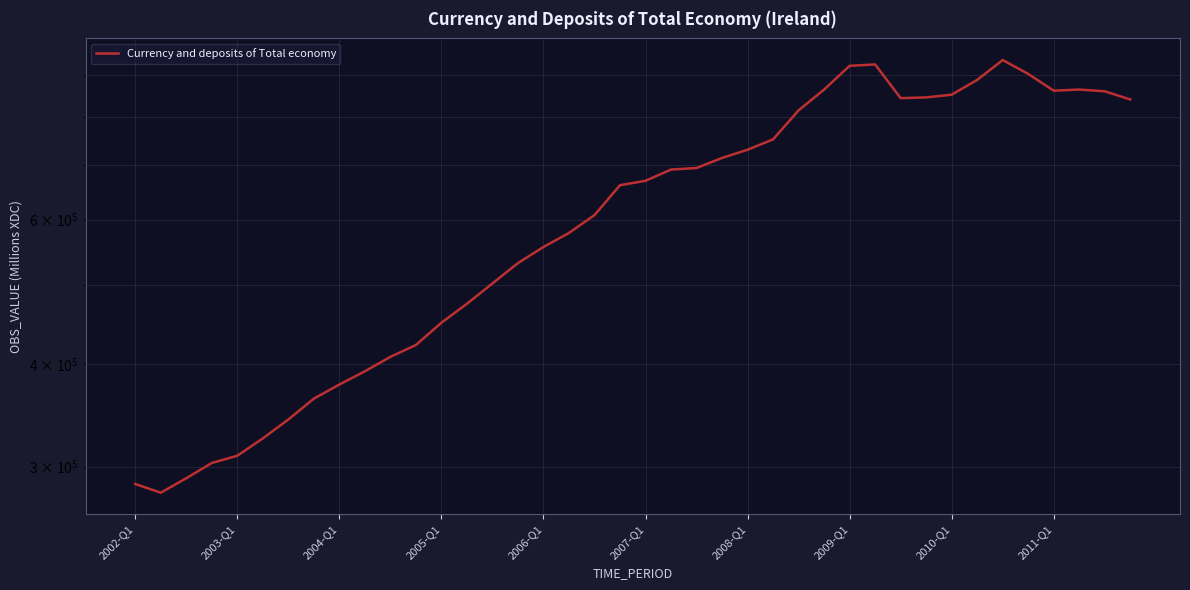

True or false: the data has more than 1 interior local peaks.

True